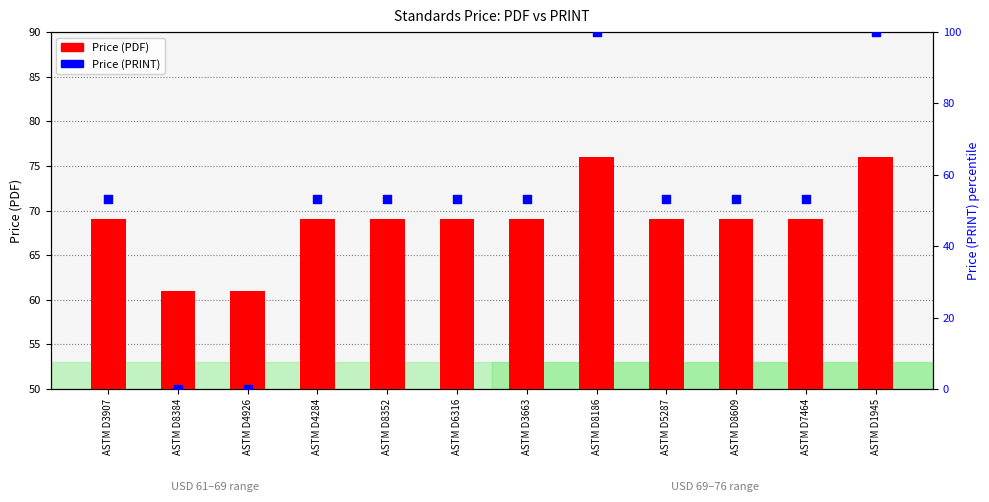

At how many categories does at least one series exceed 30?

12